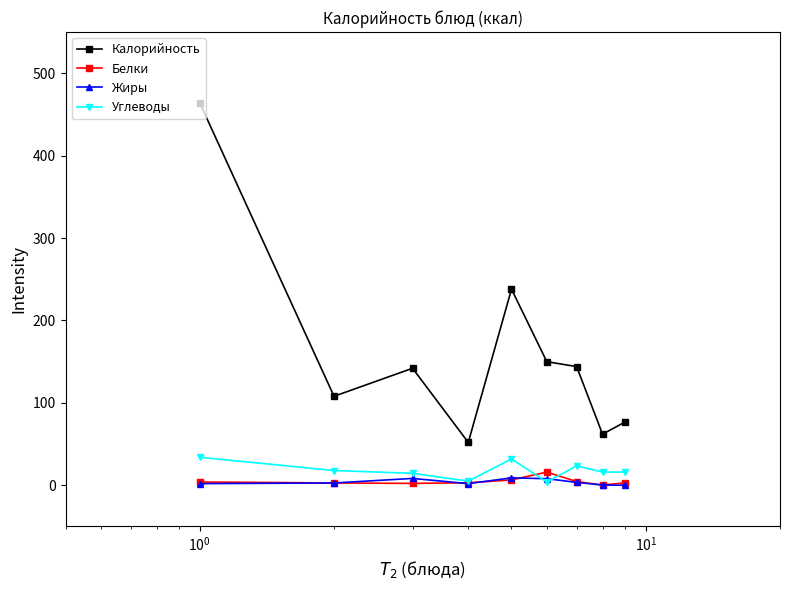

What is the difference between the second highest and minimum values in the Жиры series?

8.3